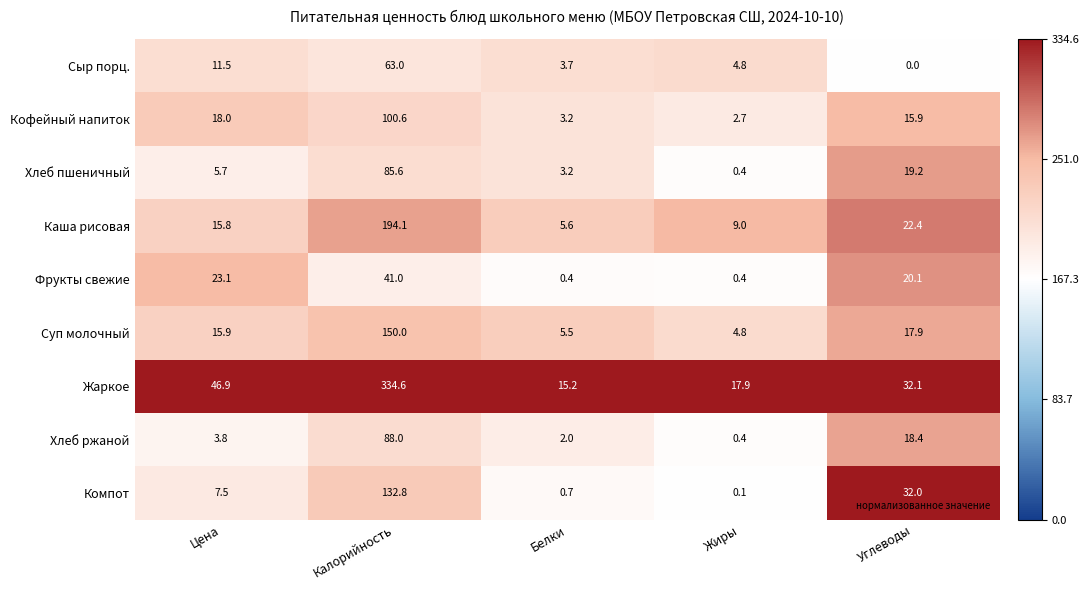

What value does the Сыр порц. series have at Цена?

11.5